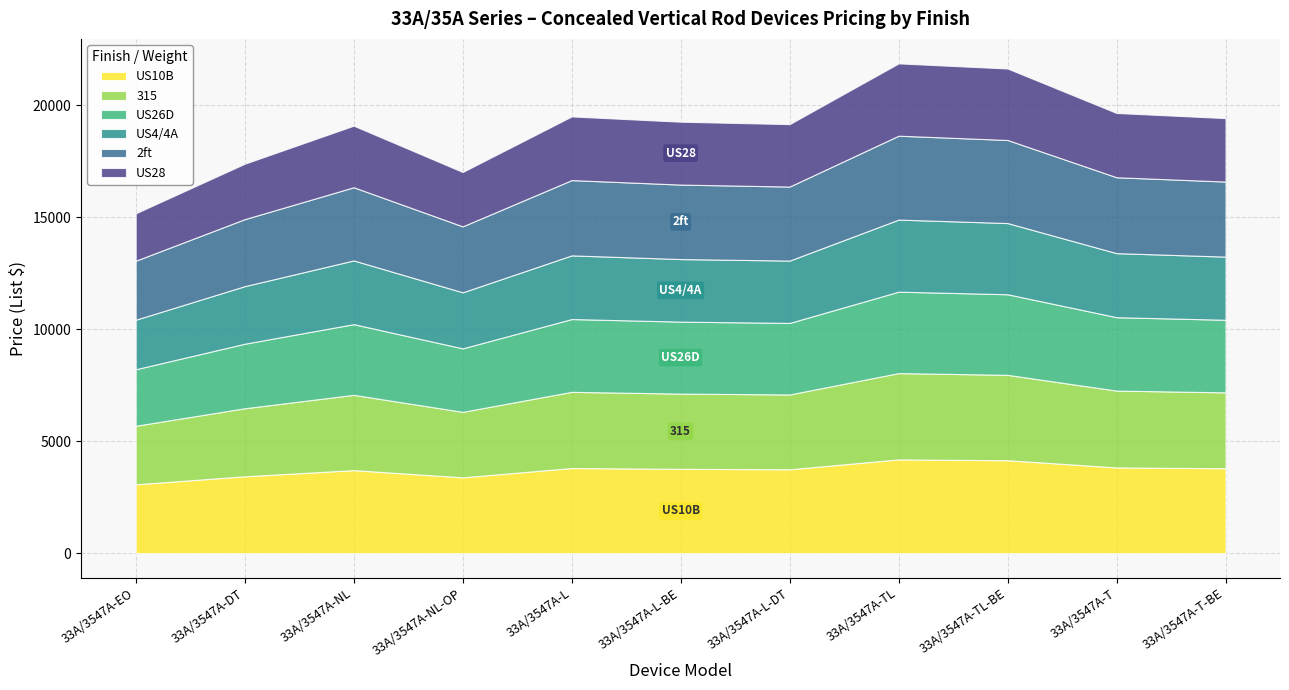

What position from the right is 33A/3547A-L-BE?

6